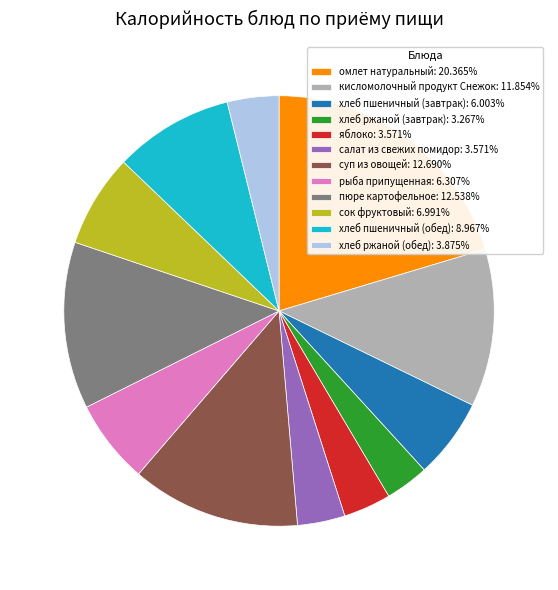

Is the sum of хлеб ржаной (обед): 3.875% and пюре картофельное: 12.538% greater than half?

No